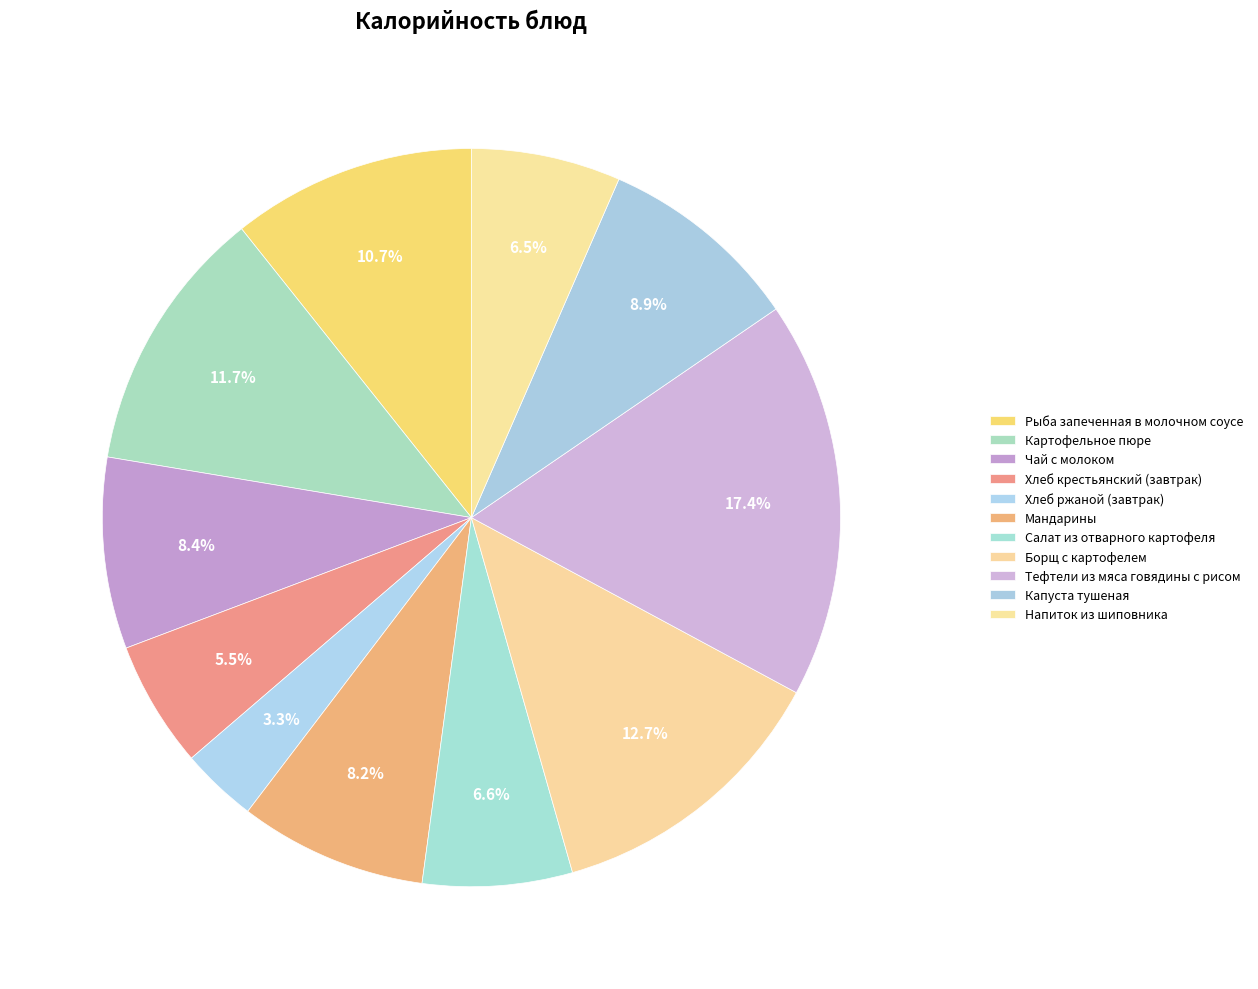

Is Капуста тушеная the majority of the pie?

No